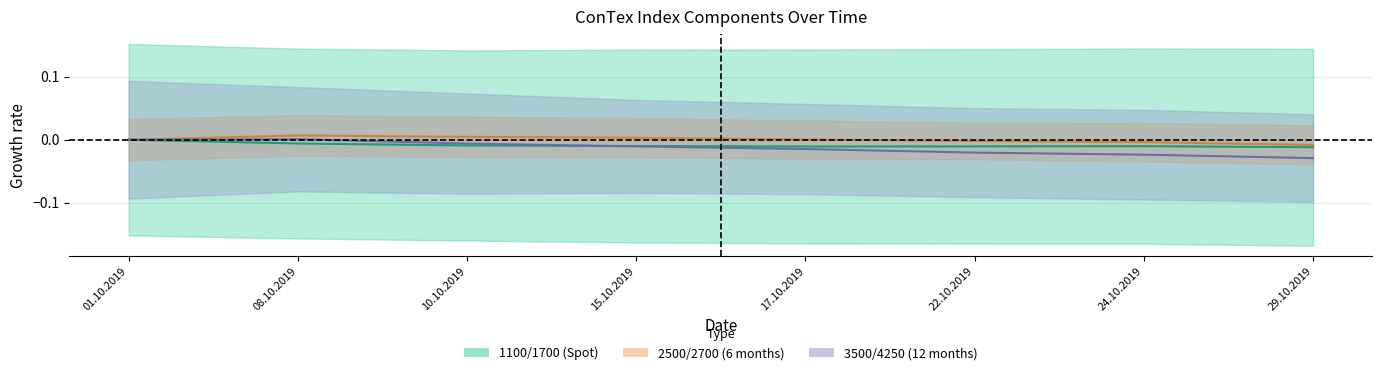

How many series are shown in this chart?

3